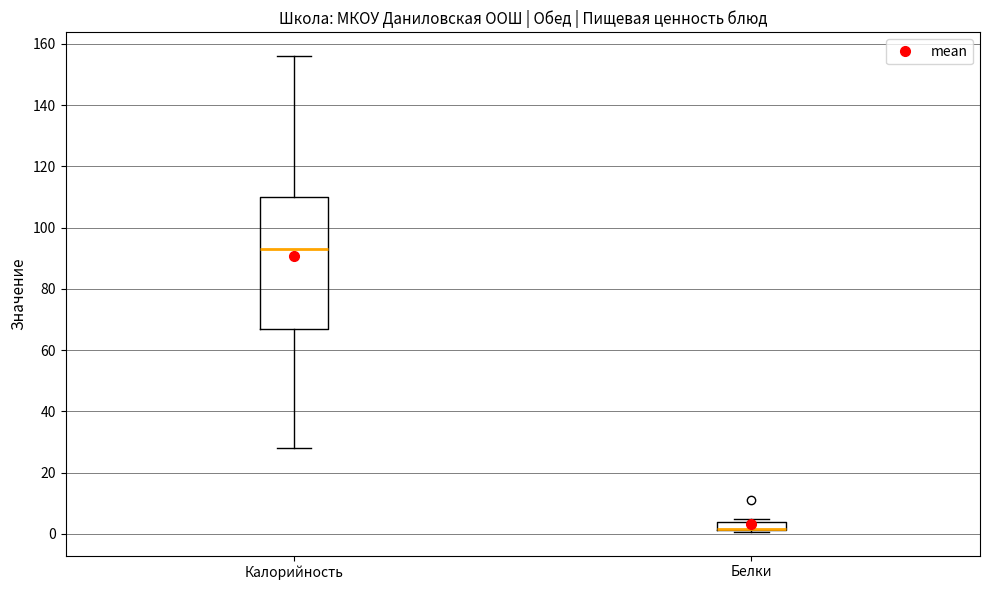

Where is the upper edge of the box for Калорийность on the y-axis? The values are not printed on the chart, so give them approximately, as read against the axis.

110